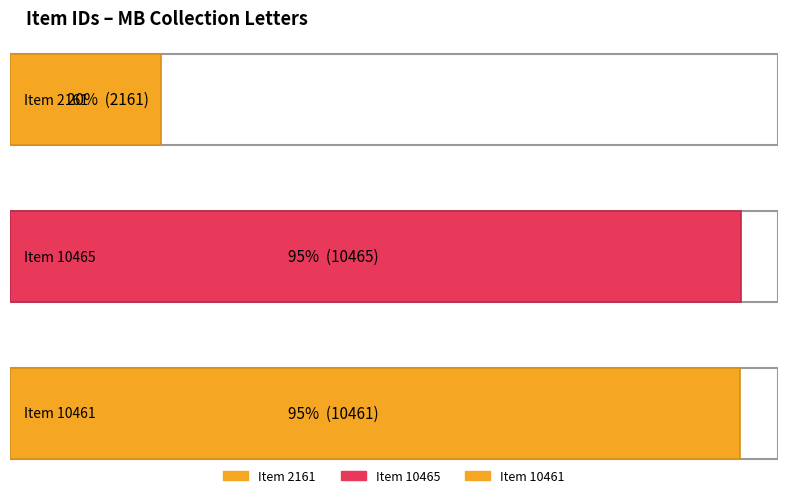

Between Item 10461 and Item 10465, which is larger?

Item 10465